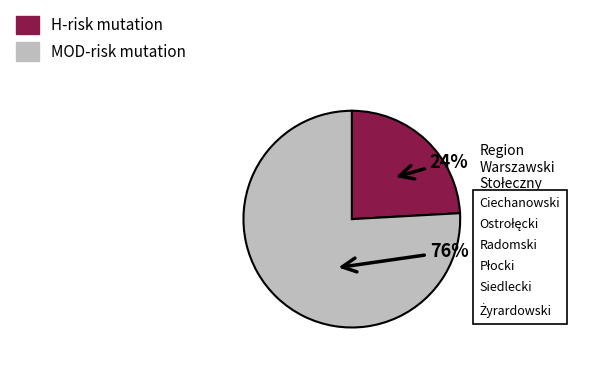

To the nearest percent, what percentage of the pie is H-risk mutation?

24%